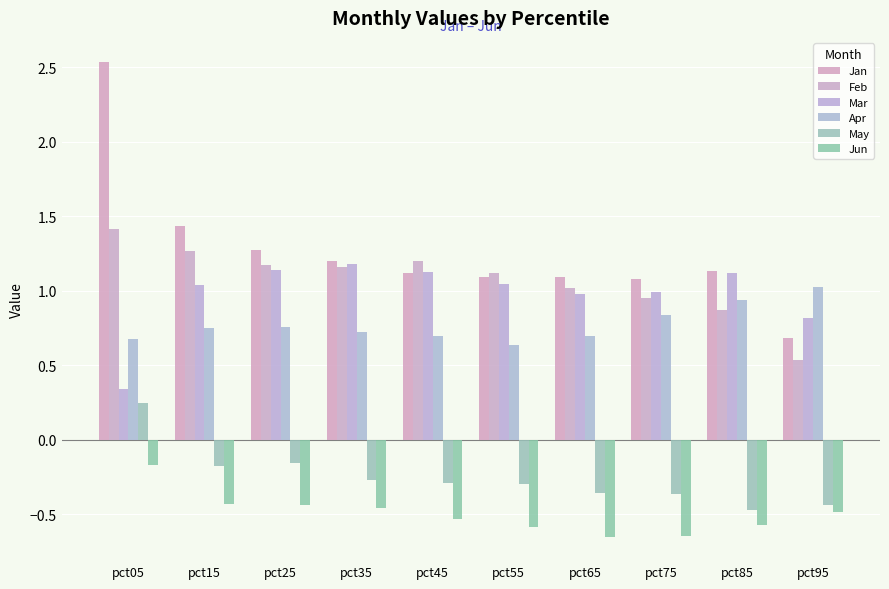

How many data points in May are less than 0?

9